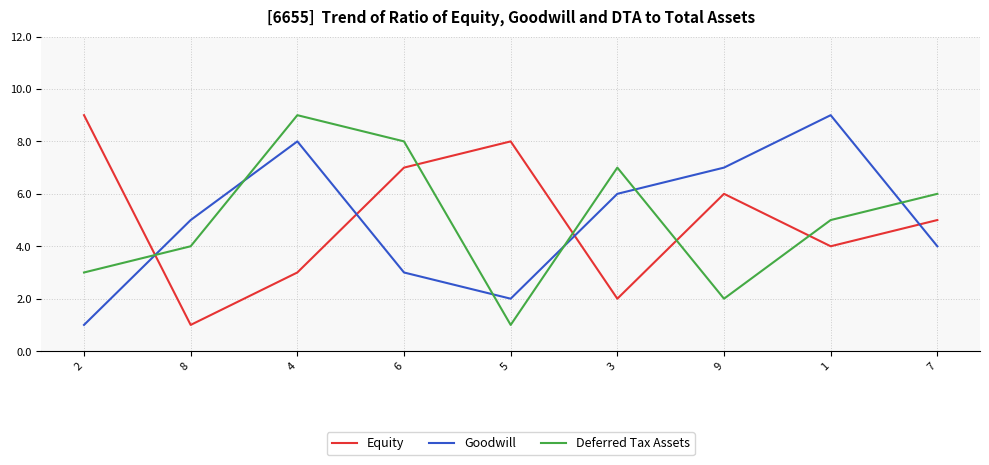

Reading left to right, transcribe all the data shown in this chart.

Equity: 9	1	3	7	8	2	6	4	5
Goodwill: 1	5	8	3	2	6	7	9	4
Deferred Tax Assets: 3	4	9	8	1	7	2	5	6